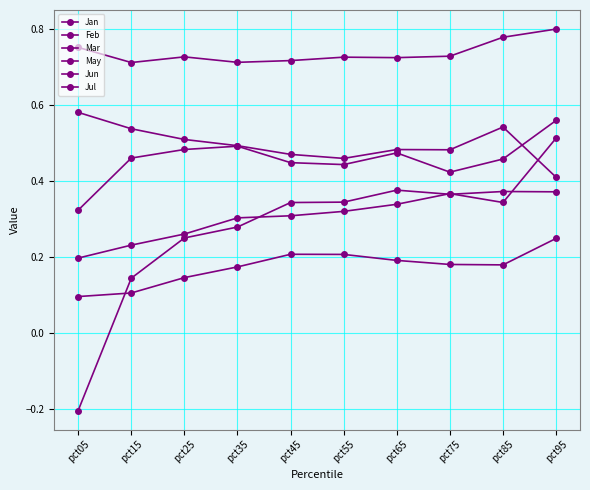

At which label does Feb reach its peak?

pct65